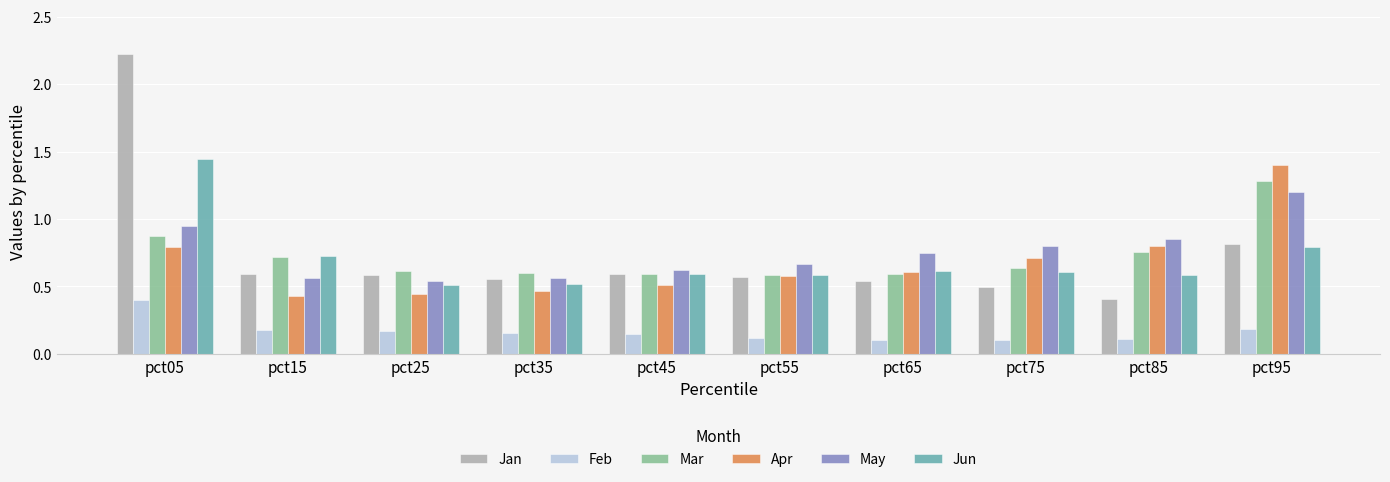

True or false: May has a value of 0.5 at pct25.

True